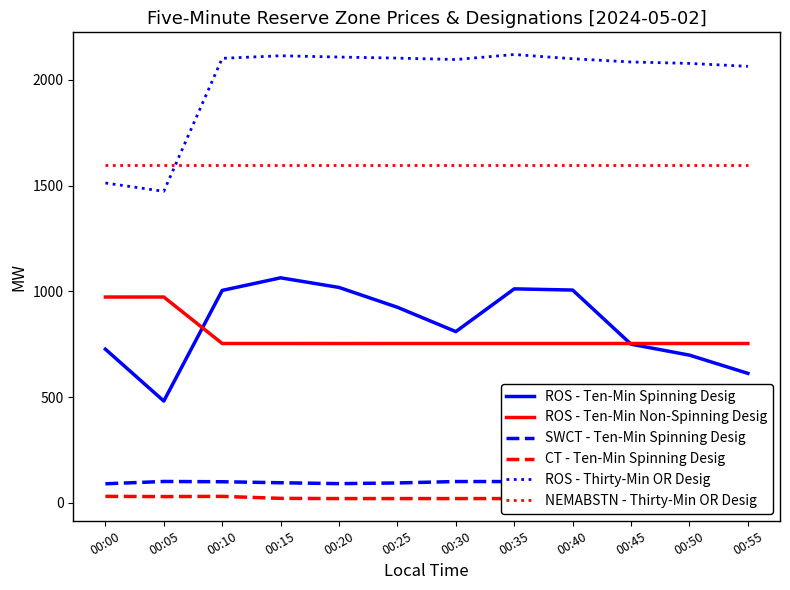

Reading left to right, what are all the values shown in this chart?

ROS - Ten-Min Spinning Desig: 726.2	481.0	1004.4	1063.9	1018.4	924.5	809.5	1011.7	1006.0	749.8	698.1	611.9
ROS - Ten-Min Non-Spinning Desig: 973.0	973.1	753.2	753.2	753.1	753.2	753.2	753.2	753.2	753.2	753.2	753.2
SWCT - Ten-Min Spinning Desig: 89.5	100.4	99.1	94.4	90.2	93.4	100.1	100.1	100.1	95.3	92.1	88.7
CT - Ten-Min Spinning Desig: 29.9	29.0	29.9	20.5	19.5	19.5	19.5	19.5	19.5	19.5	19.5	19.5
ROS - Thirty-Min OR Desig: 1512.5	1473.1	2102.4	2114.5	2108.4	2103.4	2096.7	2120.3	2100.4	2085.1	2078.3	2064.5
NEMABSTN - Thirty-Min OR Desig: 1600.0	1600.0	1600.0	1600.0	1600.0	1600.0	1600.0	1600.0	1600.0	1600.0	1600.0	1600.0